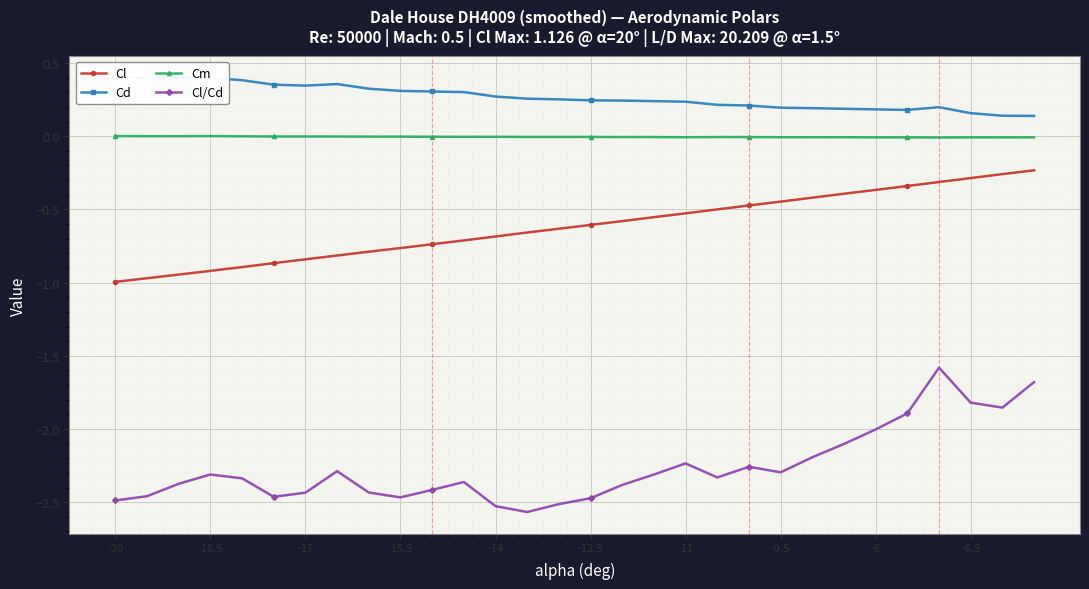

What is the sum of all Cm values?

-0.1